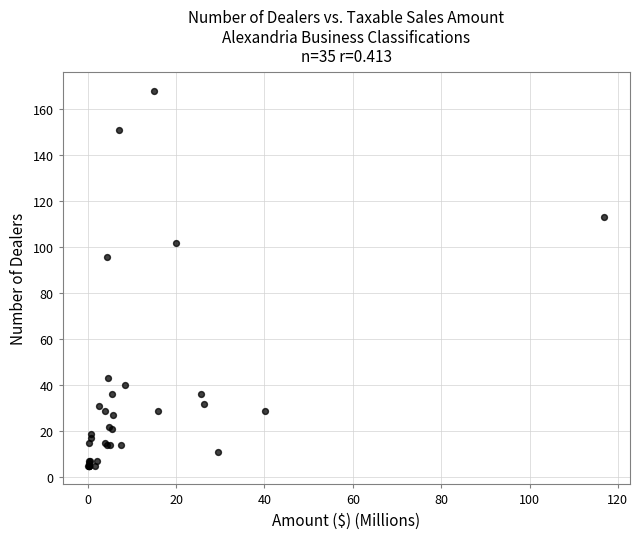

What Y value in the scatter plot is closest to 86?

96